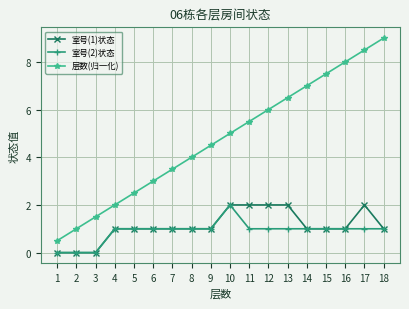

How many series are shown in this chart?

3